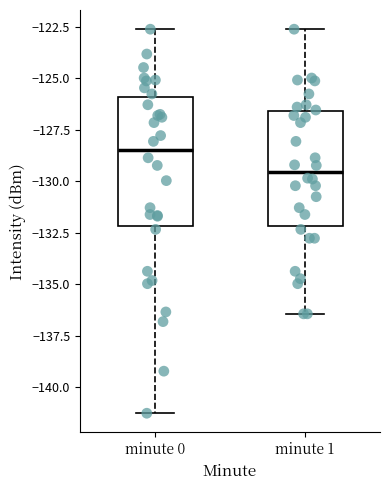

Which box's median line is the highest?

minute 0